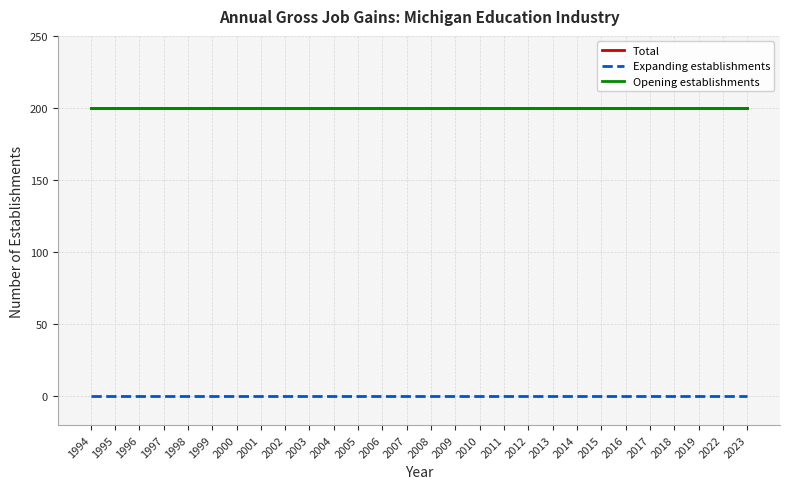

Which has a higher value, 2011 or 1998?

2011